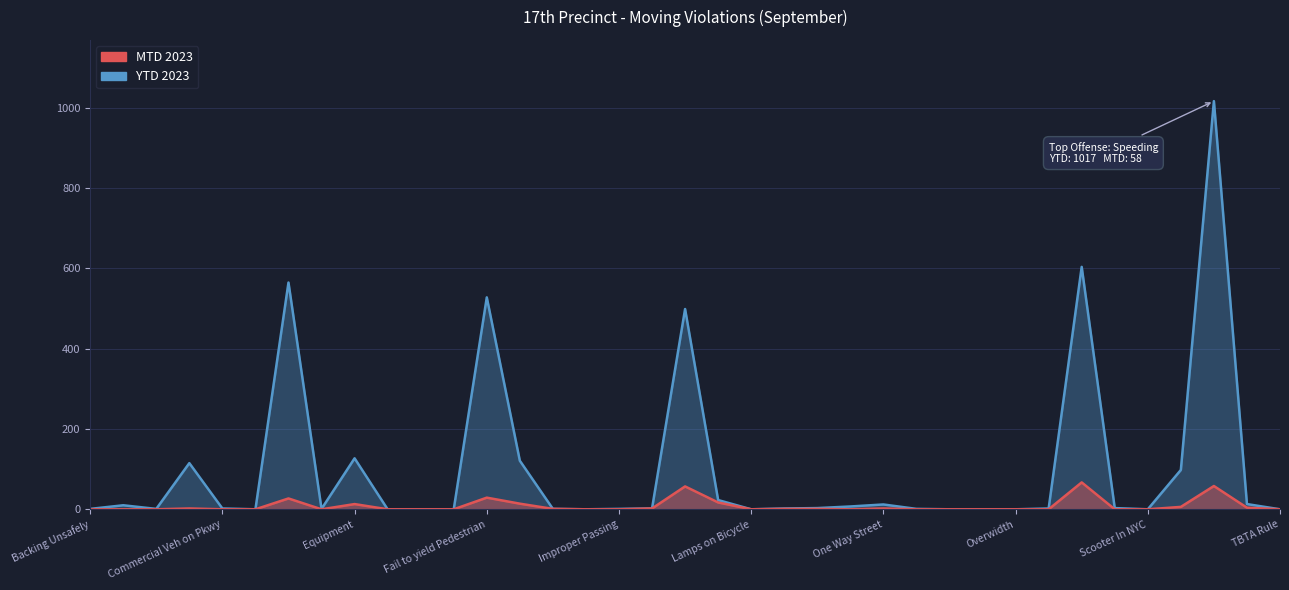

What position from the right is One Way Street?

13